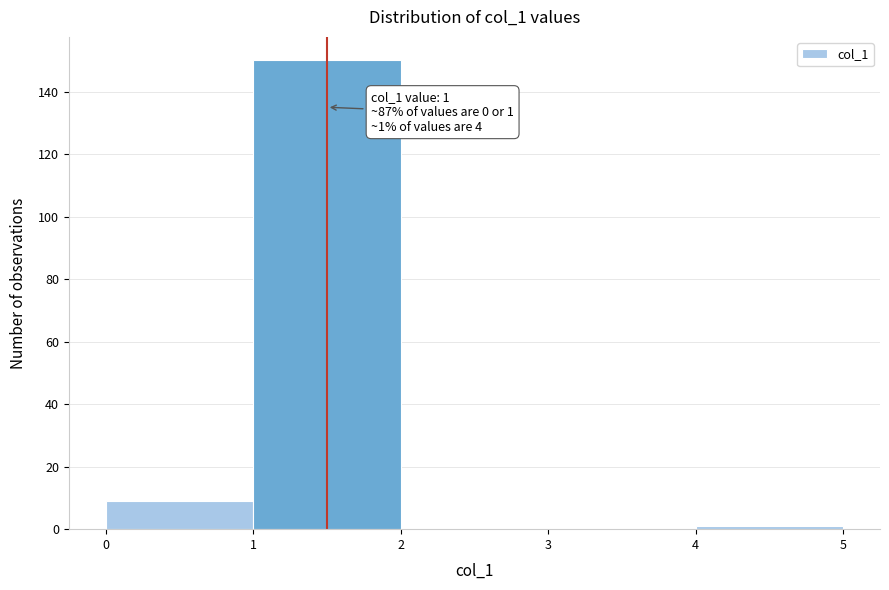

Over which range of the x-axis is the bar tallest?

1 to 2